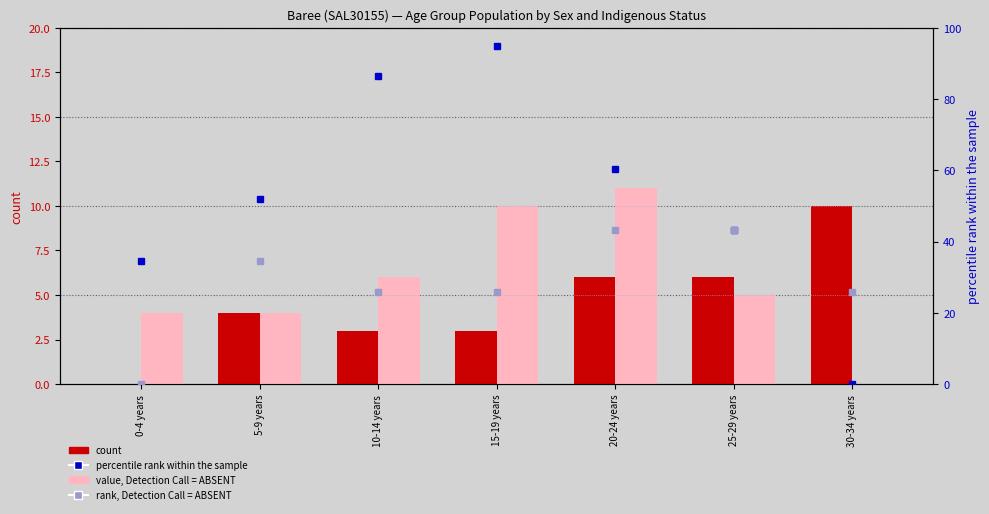

Read the percentile rank within the sample value at 0-4 years.

34.5